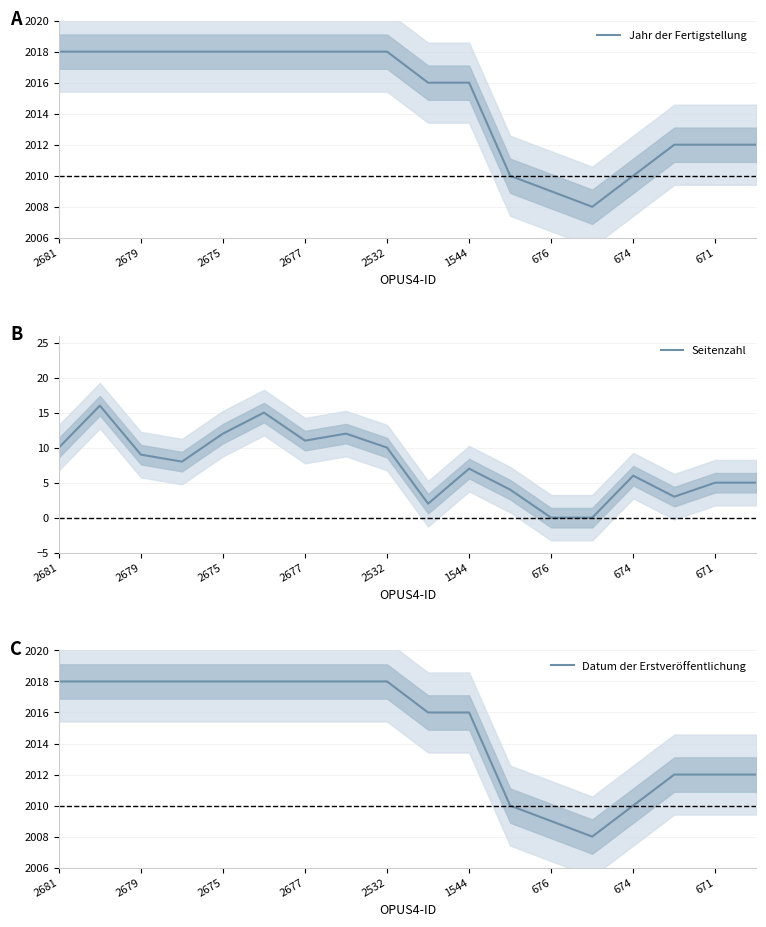

Between 11 and 13, which series saw the biggest shift?

Seitenzahl